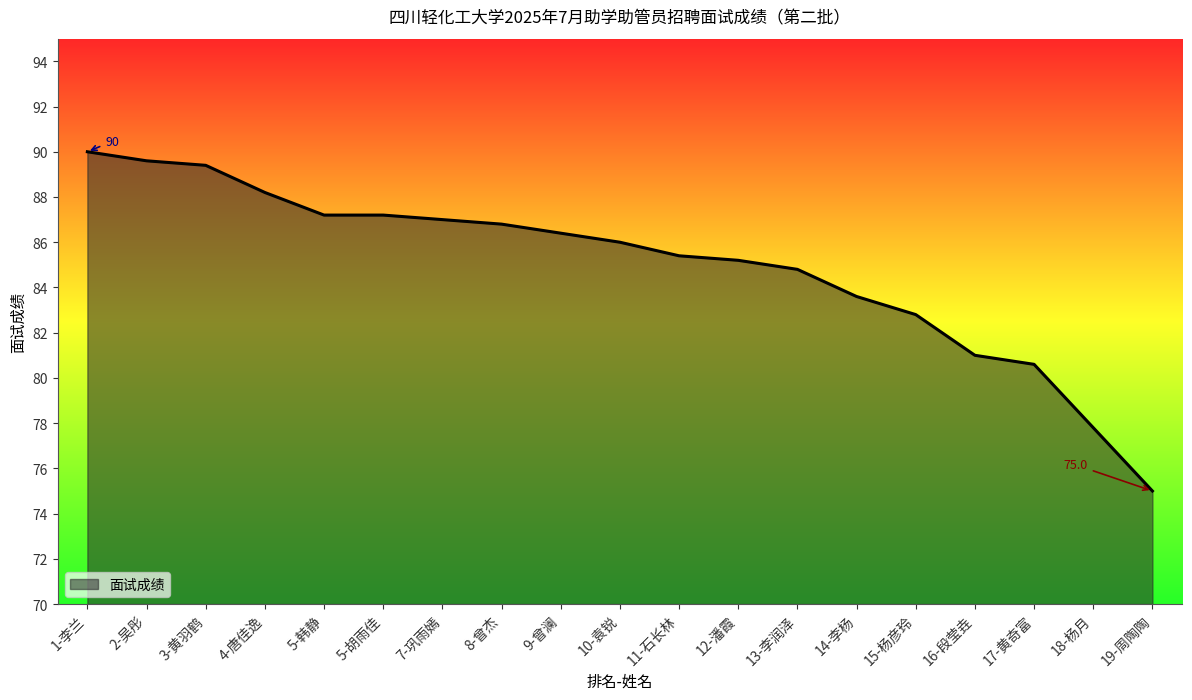

True or false: there are more than 2 points higher than both neighbors.

False